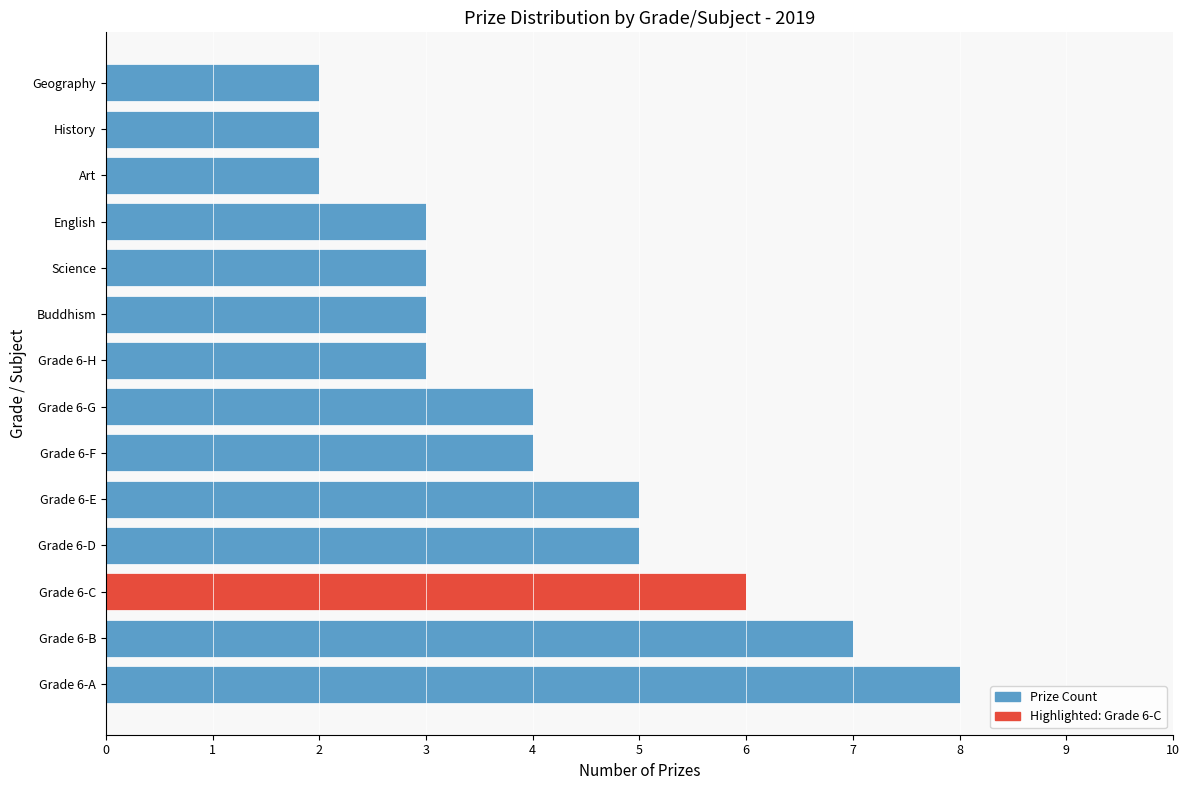

The value at Grade 6-C is 6. True or false?

True